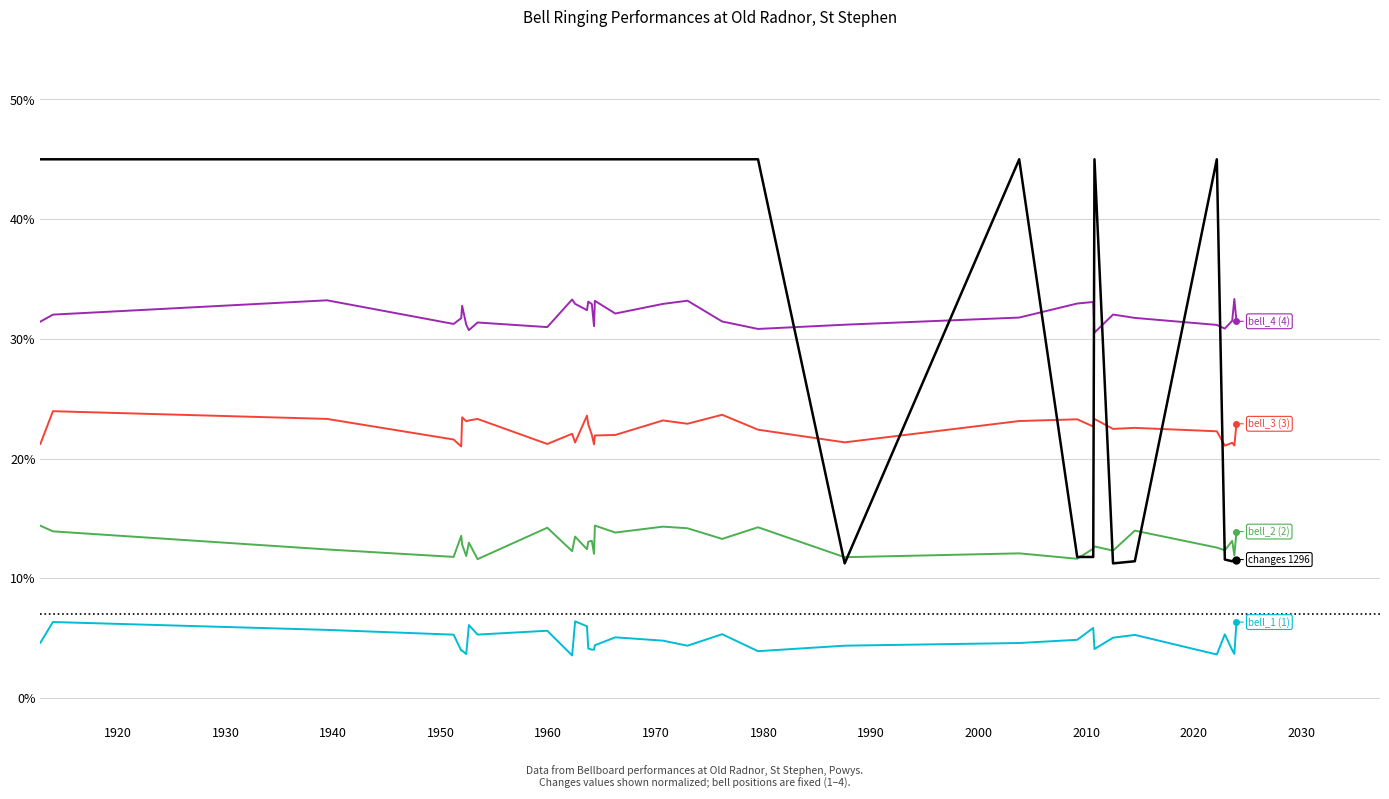

What is the smallest value displayed?

3.6